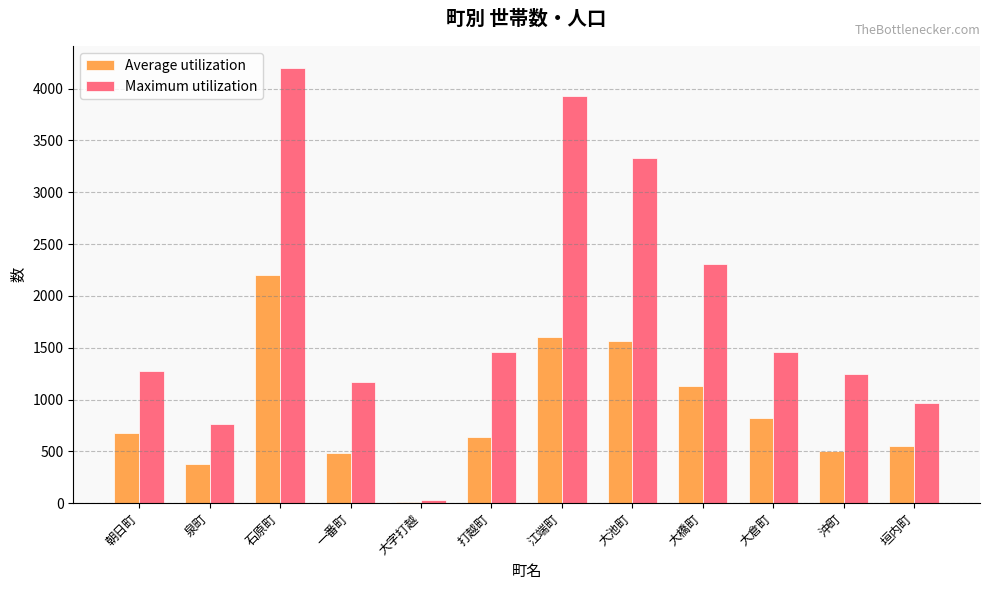

How many categories are shown in the chart?

12